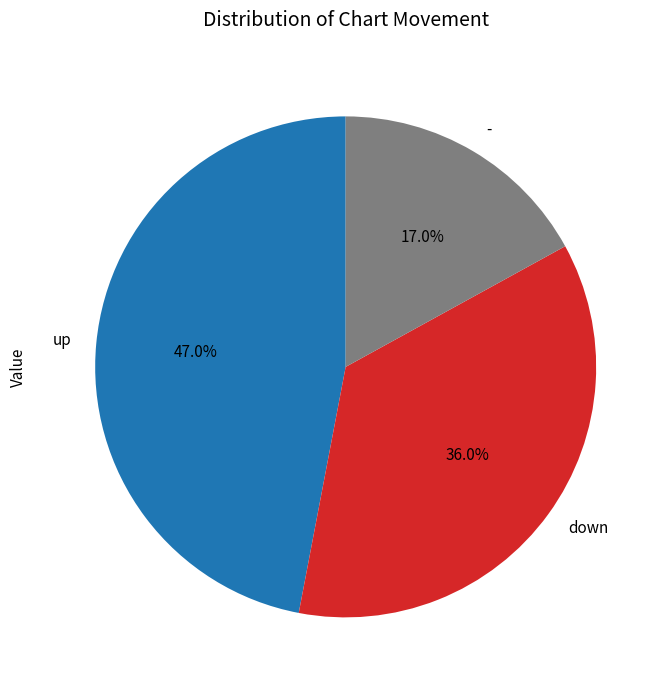

Rank the categories by value from highest to lowest.

up, down, -